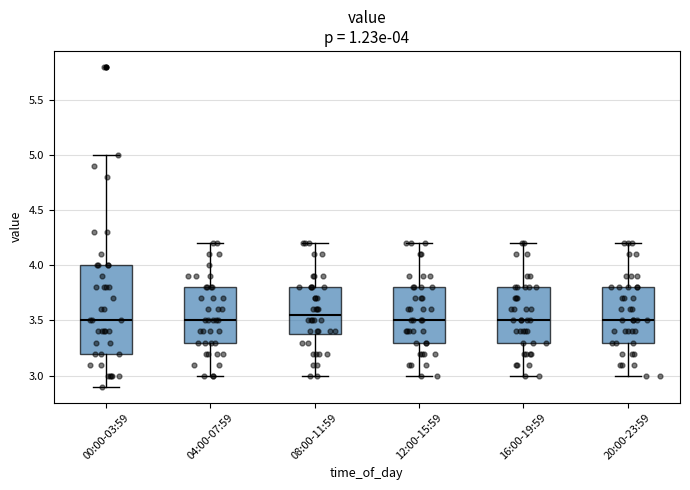

Comparing the boxes themselves (not the whiskers), which one is the tallest?

00:00-03:59